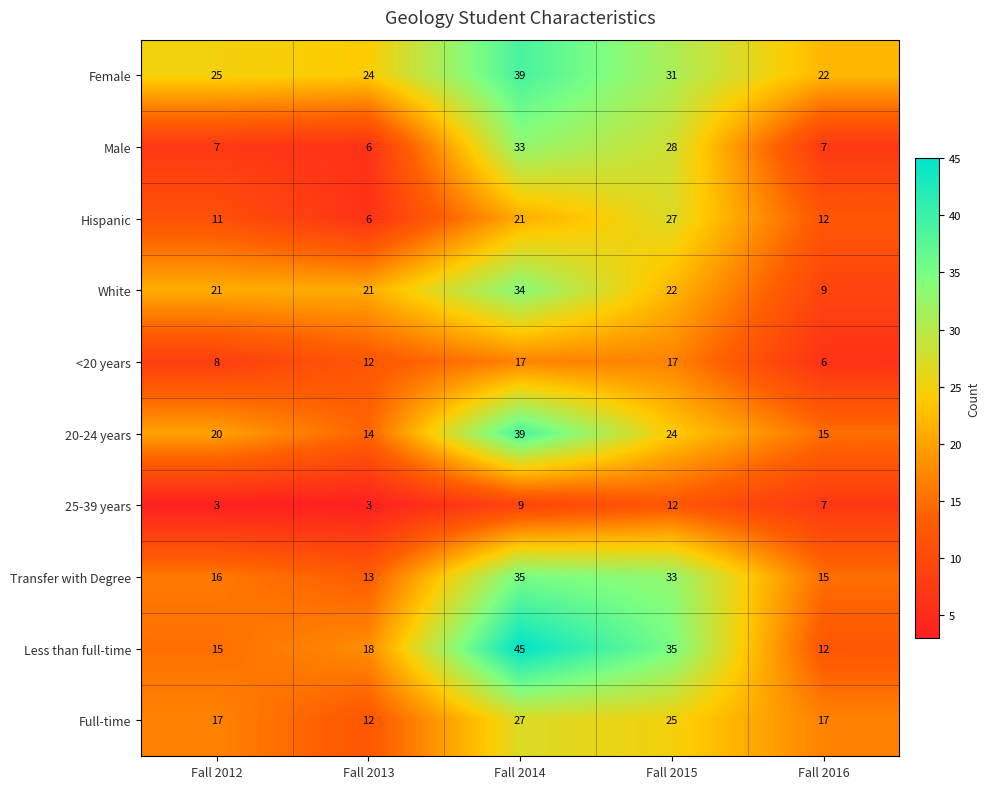

Which series changed the most between Fall 2013 and Fall 2016?

White